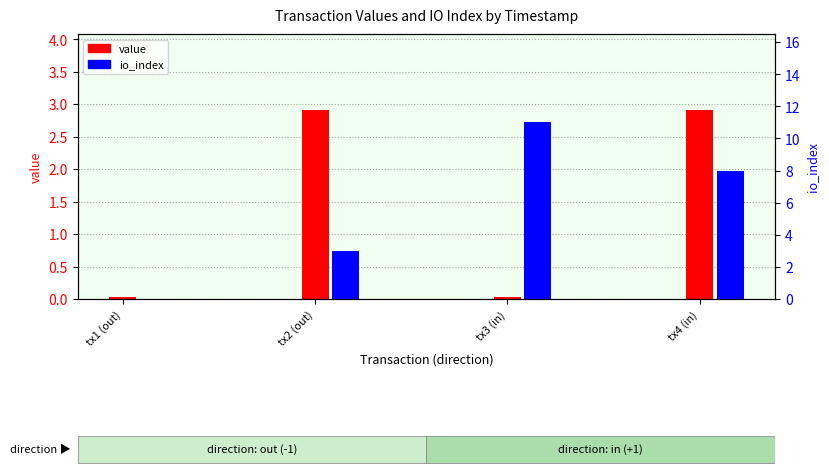

What is the label of the 2nd bar from the left?

tx2 (out)